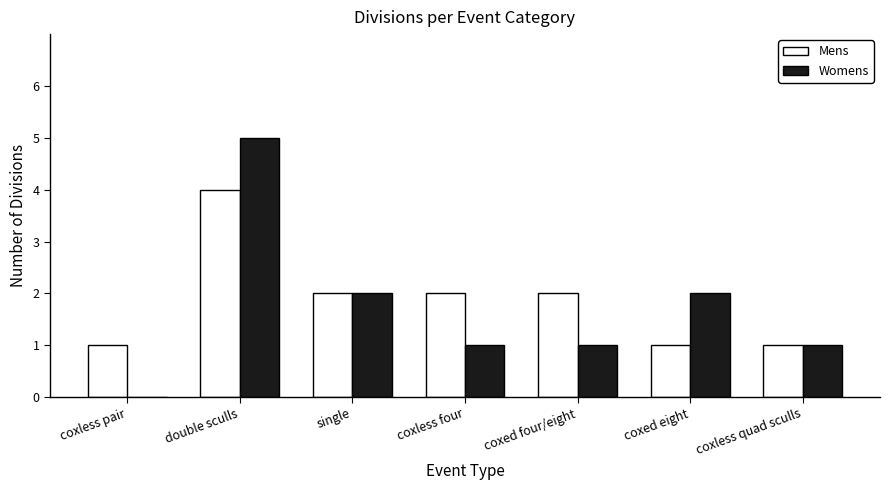

What are all the series names shown in the legend?

Mens, Womens